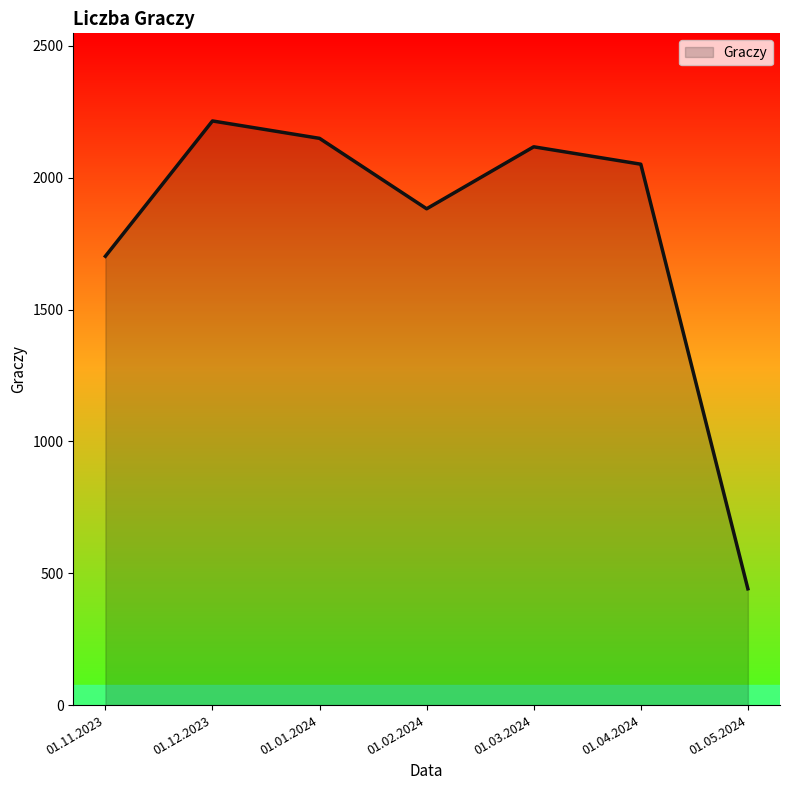

Which category has the lowest value across all series?

01.05.2024